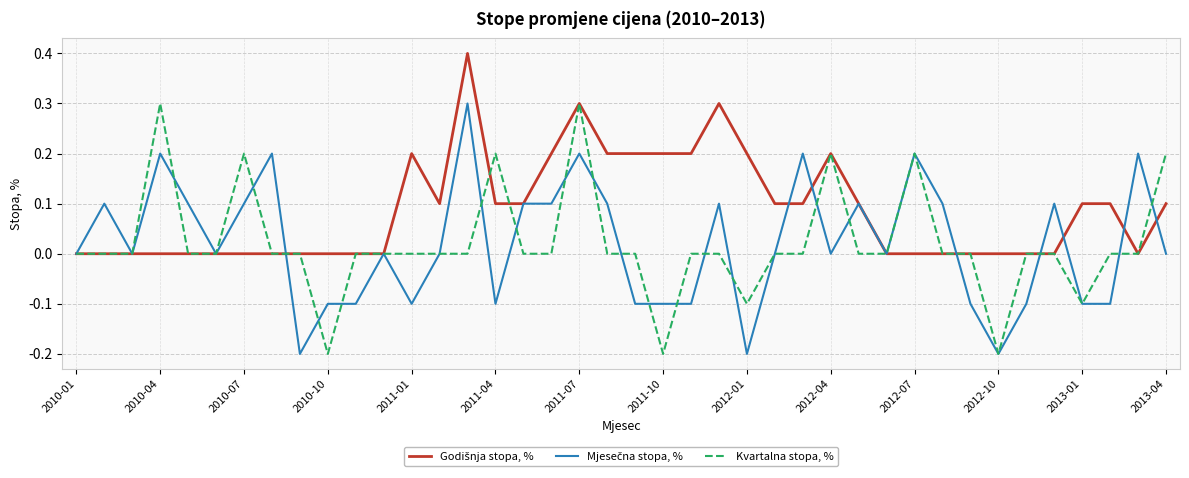

Reading left to right, transcribe all the data shown in this chart.

Godišnja stopa, %: 0.0	0.0	0.0	0.0	0.0	0.0	0.0	0.0	0.0	0.0	0.0	0.0	0.2	0.1	0.4	0.1	0.1	0.2	0.3	0.2	0.2	0.2	0.2	0.3	0.2	0.1	0.1	0.2	0.1	0.0	0.0	0.0	0.0	0.0	0.0	0.0	0.1	0.1	0.0	0.1
Mjesečna stopa, %: 0.0	0.1	0.0	0.2	0.1	0.0	0.1	0.2	-0.2	-0.1	-0.1	0.0	-0.1	0.0	0.3	-0.1	0.1	0.1	0.2	0.1	-0.1	-0.1	-0.1	0.1	-0.2	0.0	0.2	0.0	0.1	0.0	0.2	0.1	-0.1	-0.2	-0.1	0.1	-0.1	-0.1	0.2	0.0
Kvartalna stopa, %: 0.0	0.0	0.0	0.3	0.0	0.0	0.2	0.0	0.0	-0.2	0.0	0.0	0.0	0.0	0.0	0.2	0.0	0.0	0.3	0.0	0.0	-0.2	0.0	0.0	-0.1	0.0	0.0	0.2	0.0	0.0	0.2	0.0	0.0	-0.2	0.0	0.0	-0.1	0.0	0.0	0.2